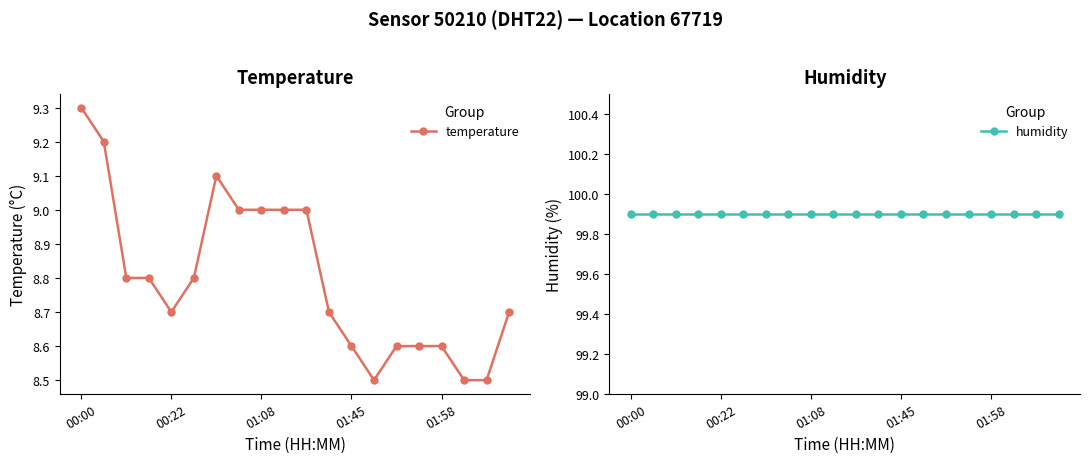

What is the spread (max minus min) of values at 9?

90.9